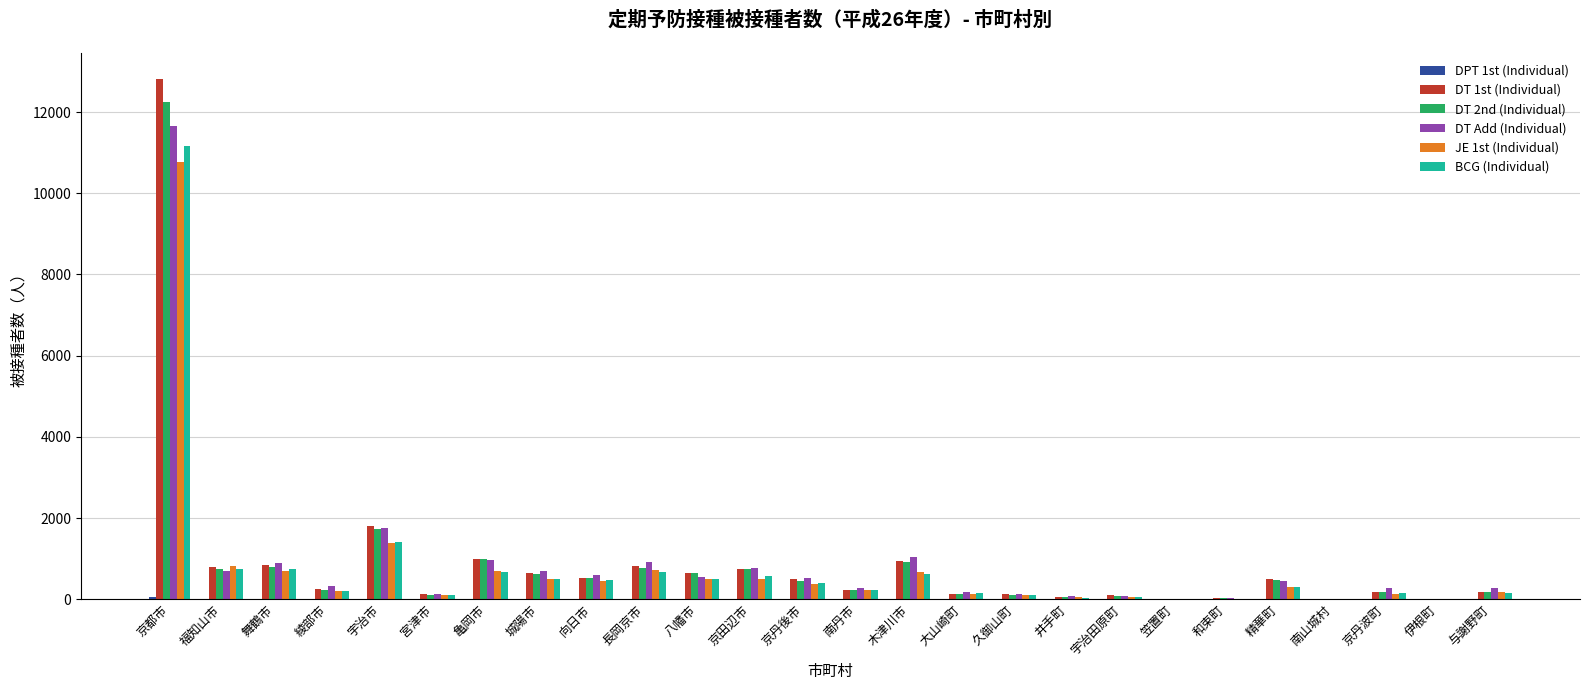

What is the maximum value for DT Add (Individual)?

11644